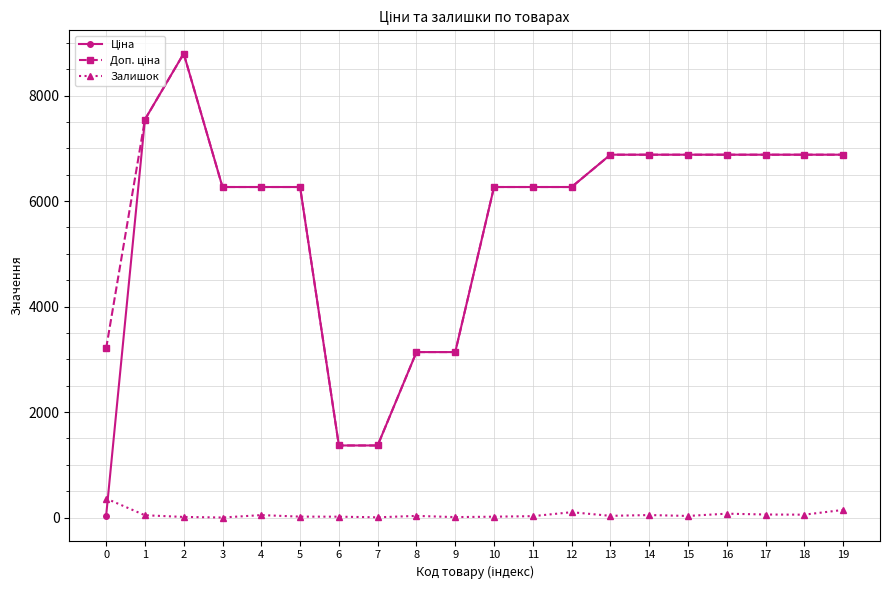

What is the maximum value shown in the chart?

8797.6